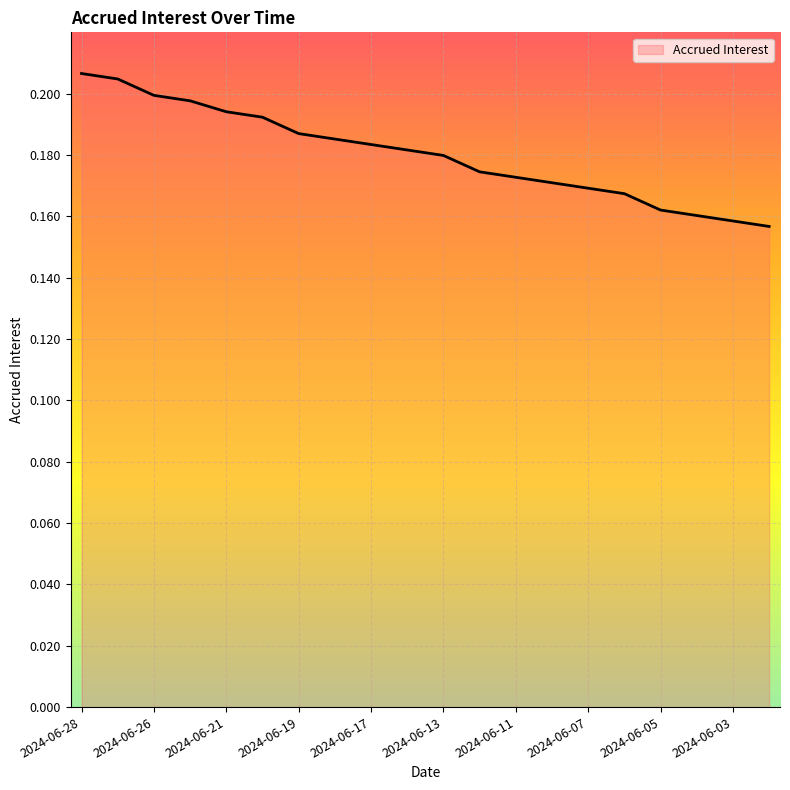

What is the greatest value displayed?

0.2